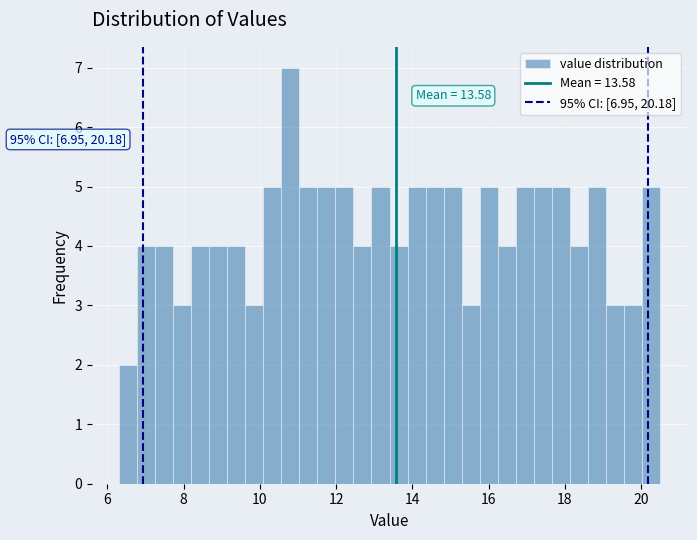

Read against the x-axis, roughly where is the centre of the tallest bar?

10.8